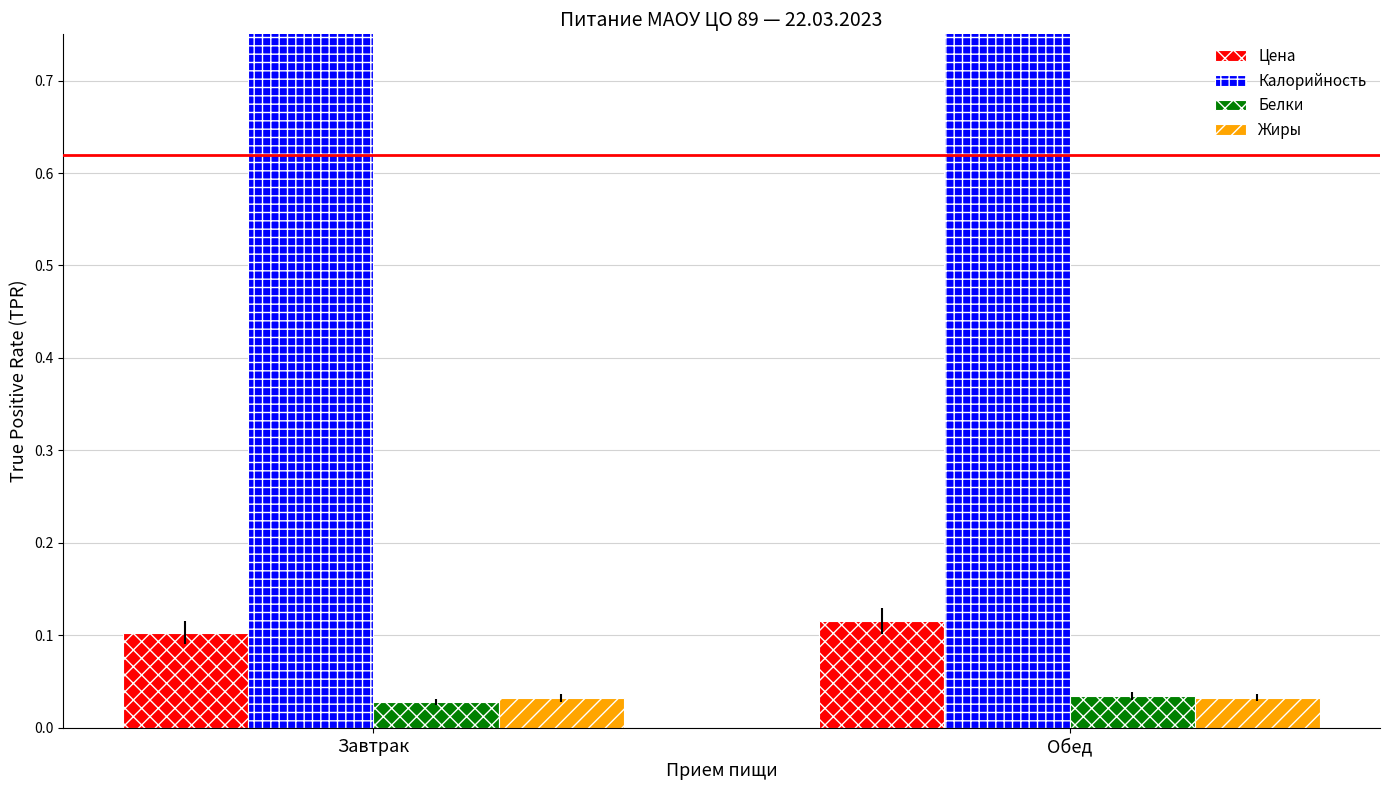

The Жиры series shows 0.1 at Завтрак. True or false?

False